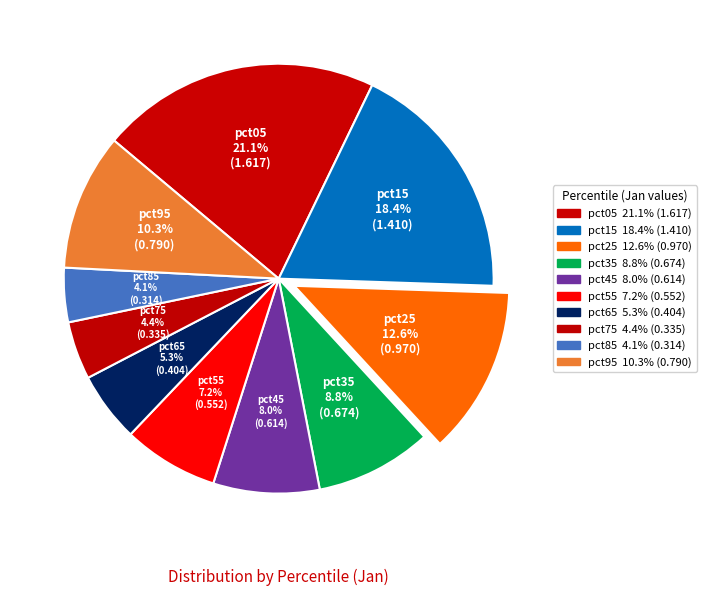

Between pct75 and pct15, which is larger?

pct15